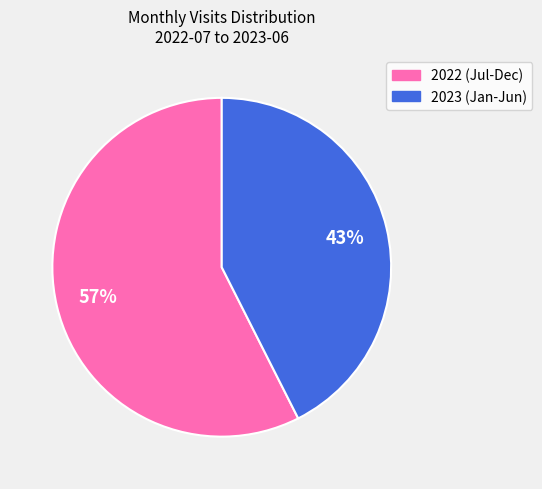

Combined, do 2022 (Jul-Dec) and 2023 (Jan-Jun) account for over 50%?

Yes